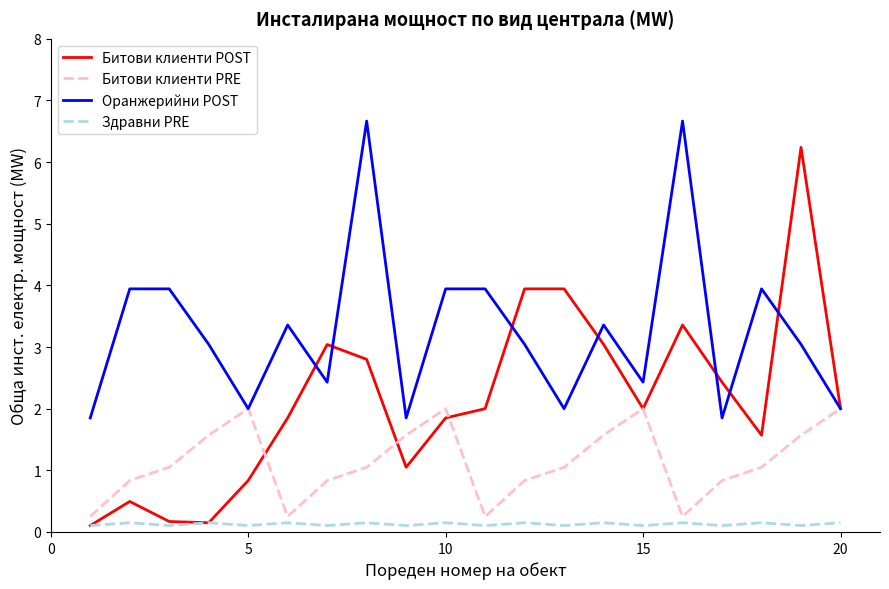

How many values in the Оранжерийни POST series are below 3?

8